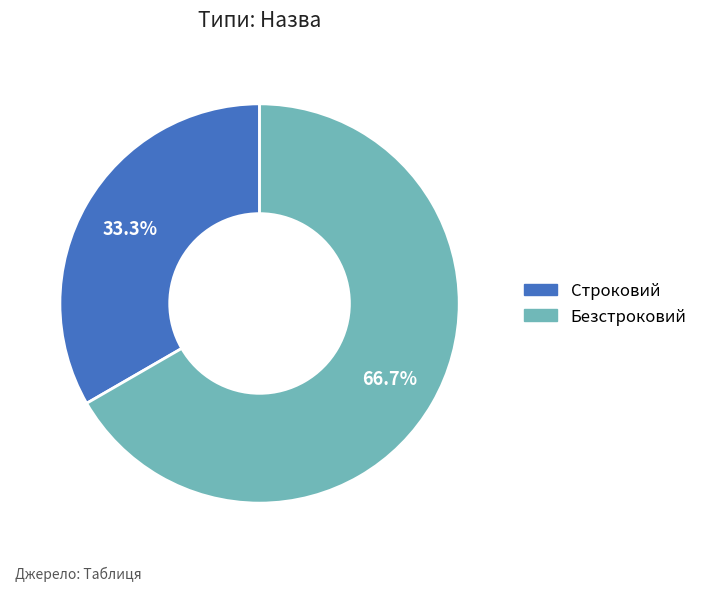

Is it true that Безстроковий is 67% of the pie?

True